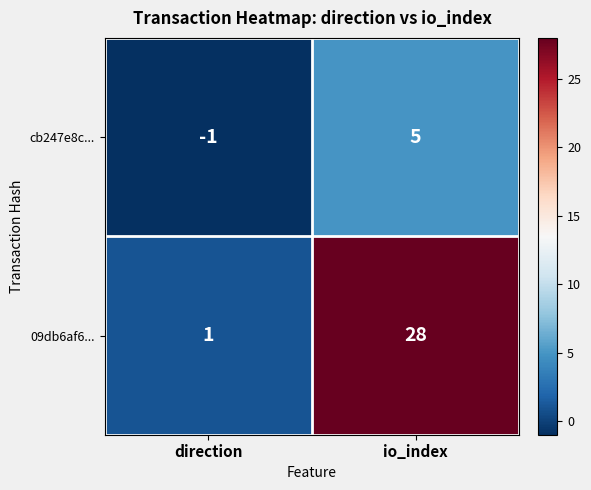

At direction, list the series in order from smallest to largest.

cb247e8c..., 09db6af6...